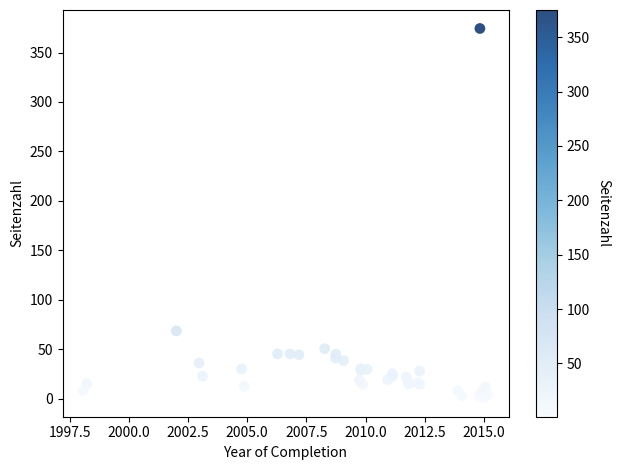

What Y value in the scatter plot is closest to 187?

68.6